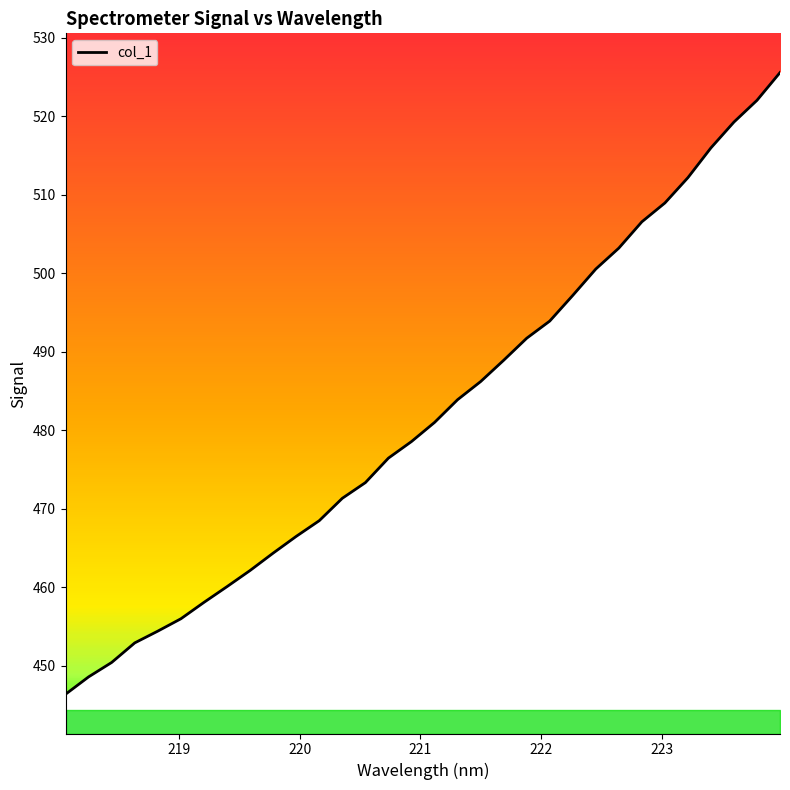

What is the difference between the maximum and minimum values?

79.2